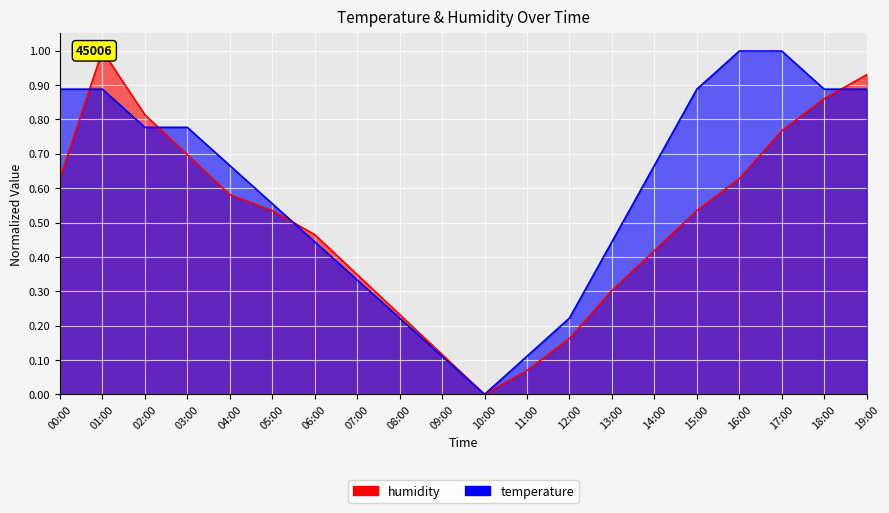

Rank the series by their average value, from highest to lowest.

temperature, humidity